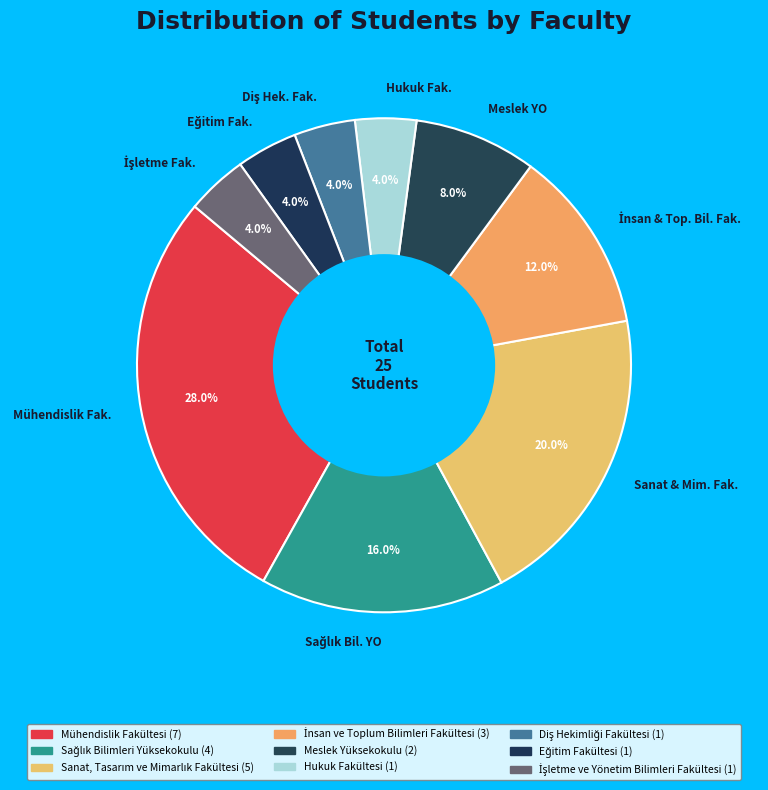

How many segments does this pie chart have?

9